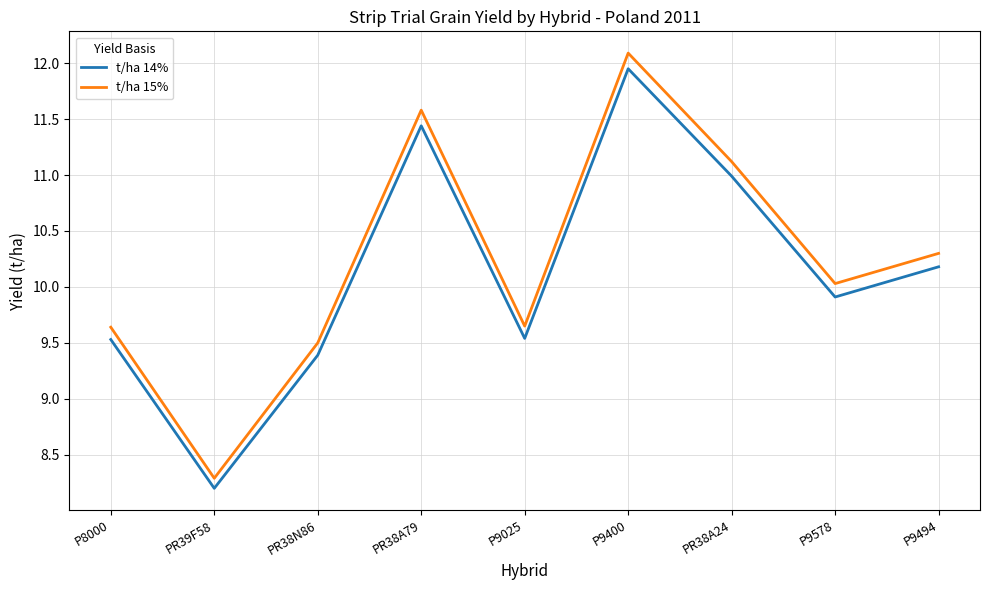

What are all the series names shown in the legend?

t/ha 14%, t/ha 15%